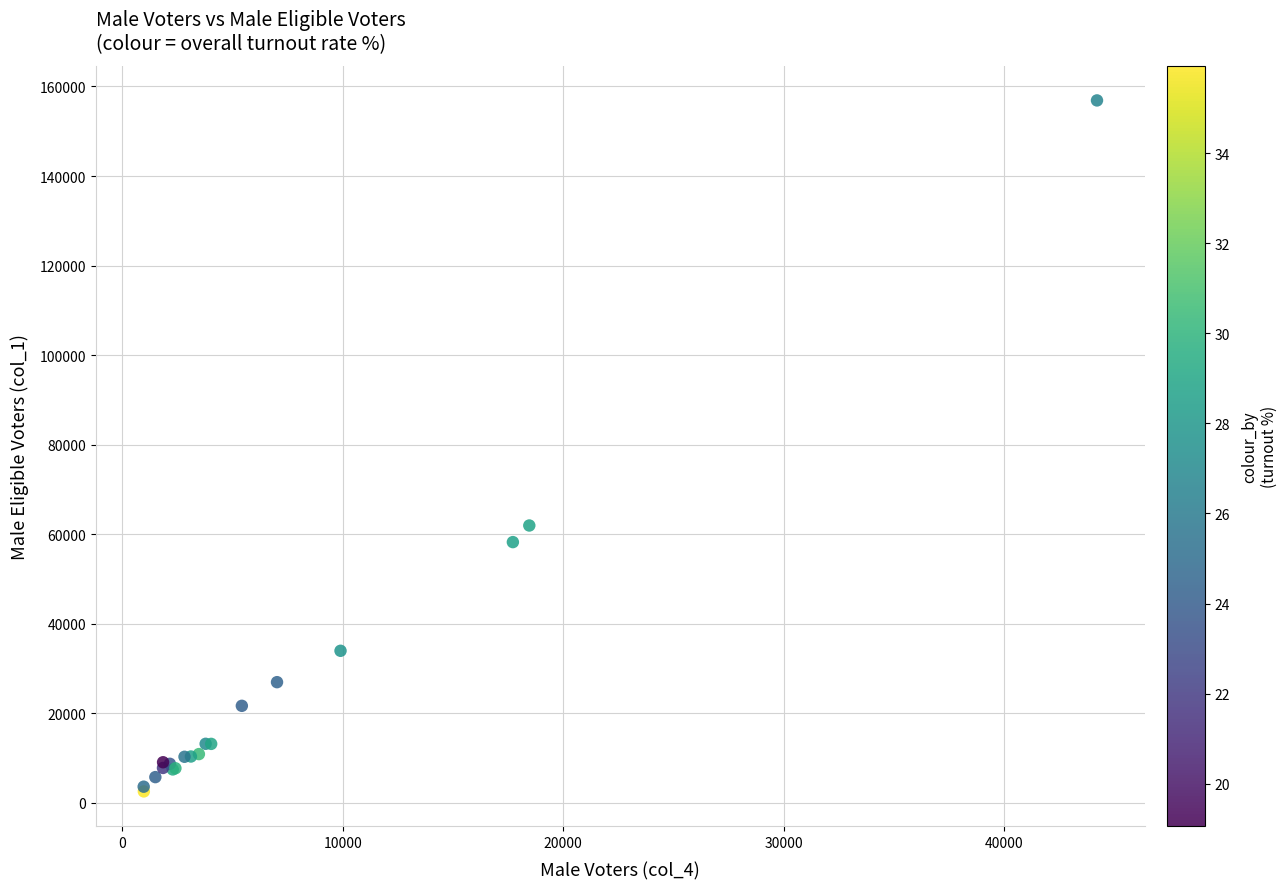

What Y value in the scatter plot is closest to 79738?

61967